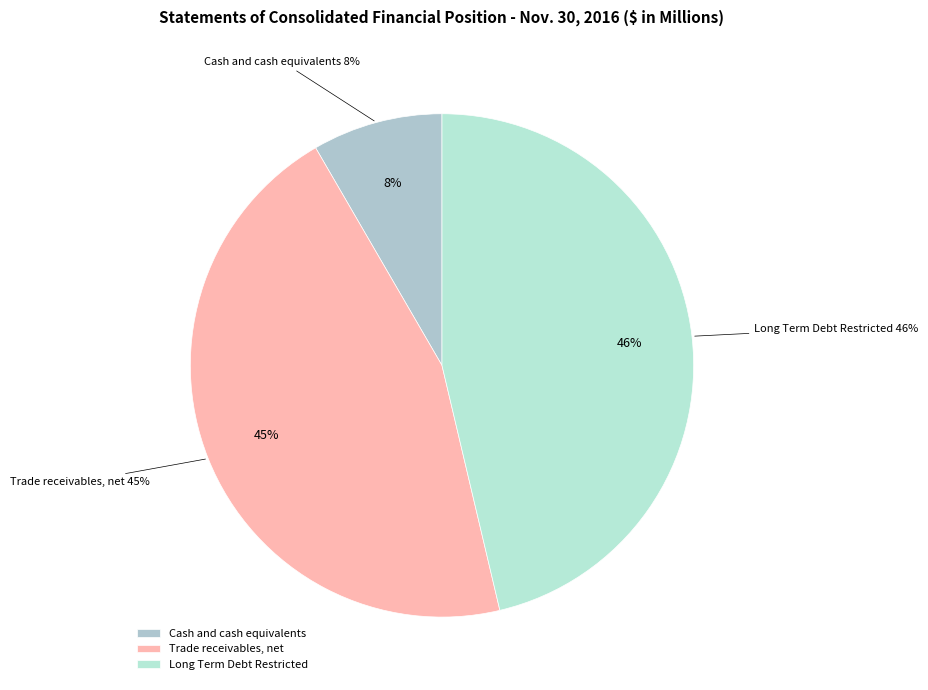

Is Short Term Debt Restricted the majority of the pie?

No